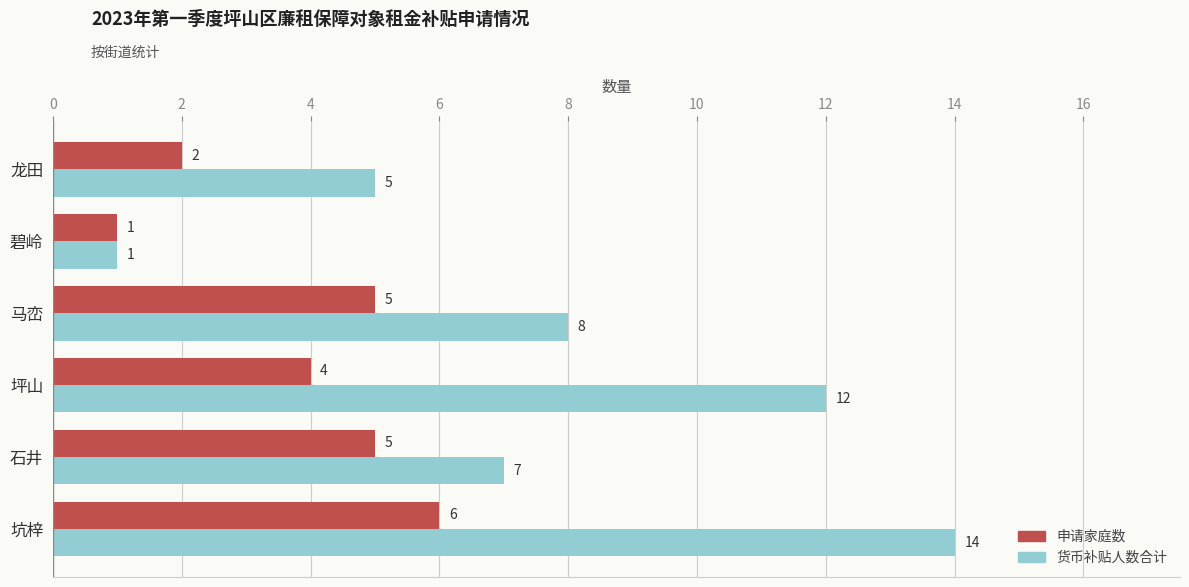

Rank the categories by 货币补贴人数合计 value from highest to lowest.

坑梓, 坪山, 马峦, 石井, 龙田, 碧岭